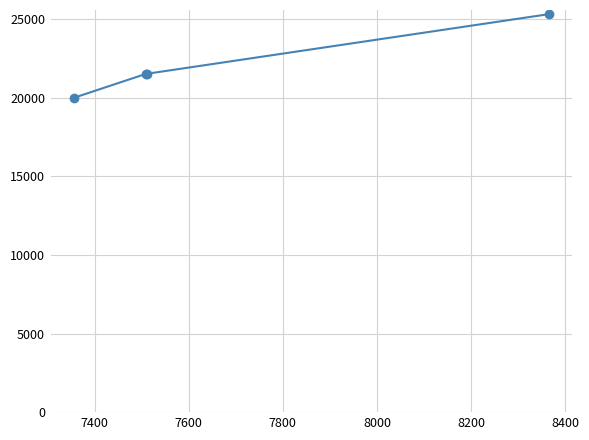

What is the value of the 4th point from the left?

25325